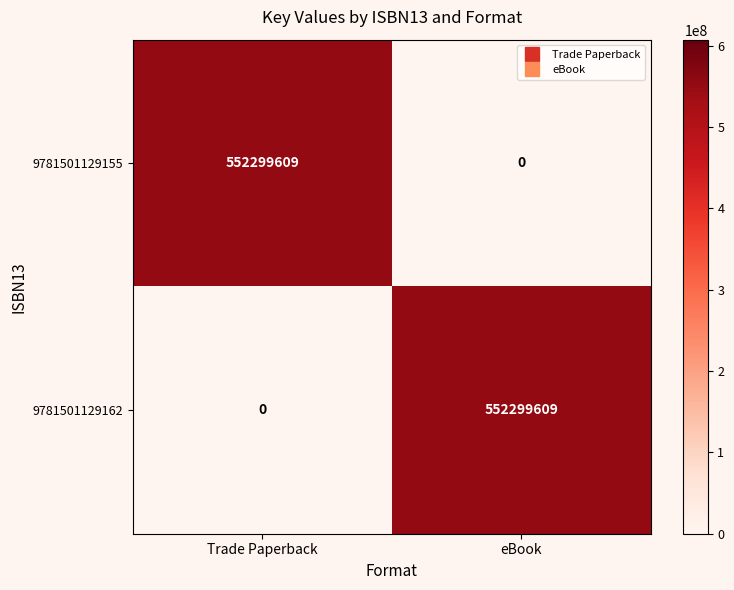

How many values in the 9781501129162 series are below 552299609?

1